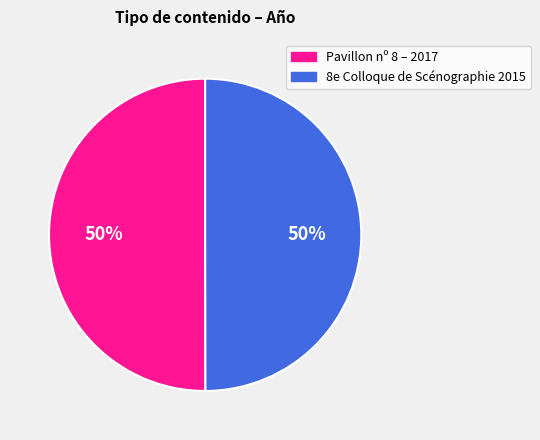

To the nearest percent, what portion does Pavillon nº 8 – 2017 represent?

50%